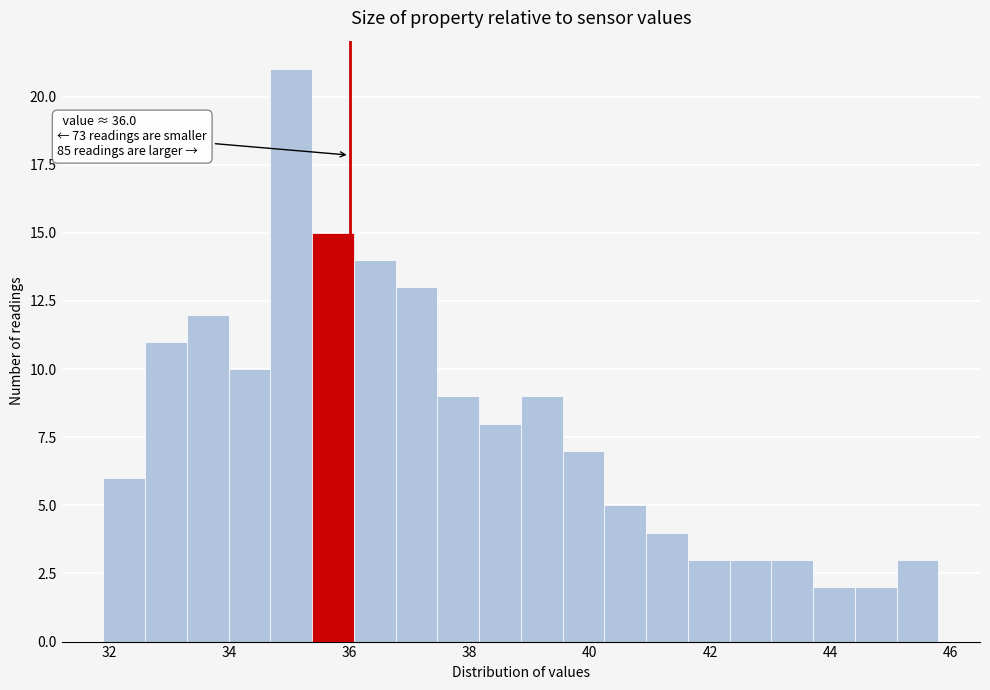

Read against the x-axis, roughly where is the centre of the tallest bar?

35.0